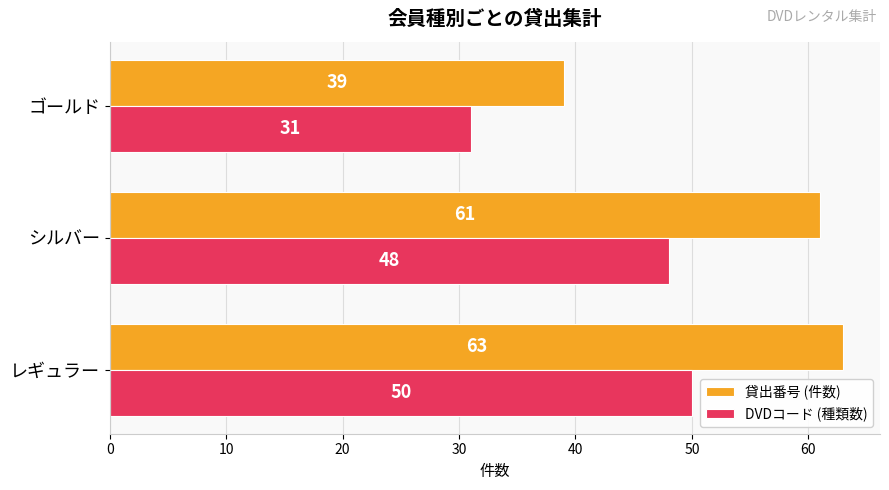

What is the spread (max minus min) of values at レギュラー?

13